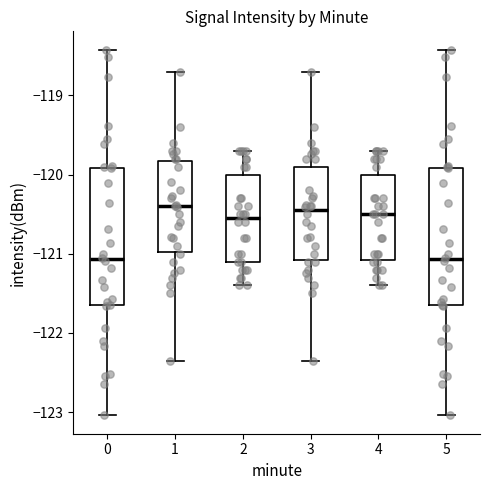

Reading left to right, read every box against the y-axis: the position of its median line, the range the box covers, and the ends of its whiskers. The values are not printed on the chart, so give them approximately, as read against the axis.

0: median -121.1, box -121.7 to -119.9, whiskers -123.0 to -118.4
1: median -120.4, box -121.0 to -119.8, whiskers -122.4 to -118.7
2: median -120.5, box -121.1 to -120.0, whiskers -121.4 to -119.7
3: median -120.5, box -121.1 to -119.9, whiskers -122.4 to -118.7
4: median -120.5, box -121.1 to -120.0, whiskers -121.4 to -119.7
5: median -121.1, box -121.7 to -119.9, whiskers -123.0 to -118.4